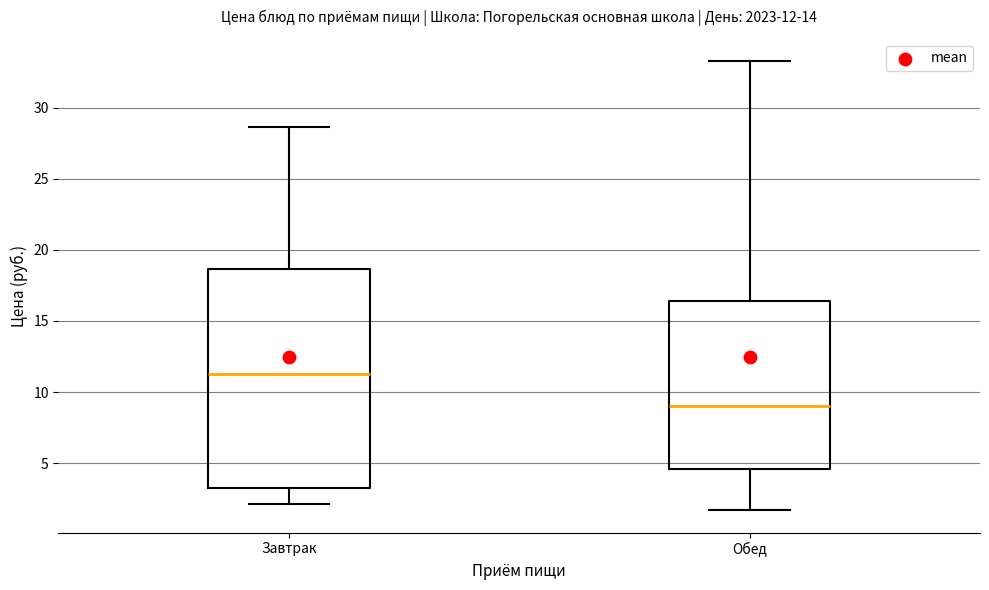

Comparing the boxes themselves (not the whiskers), which one is the tallest?

Завтрак